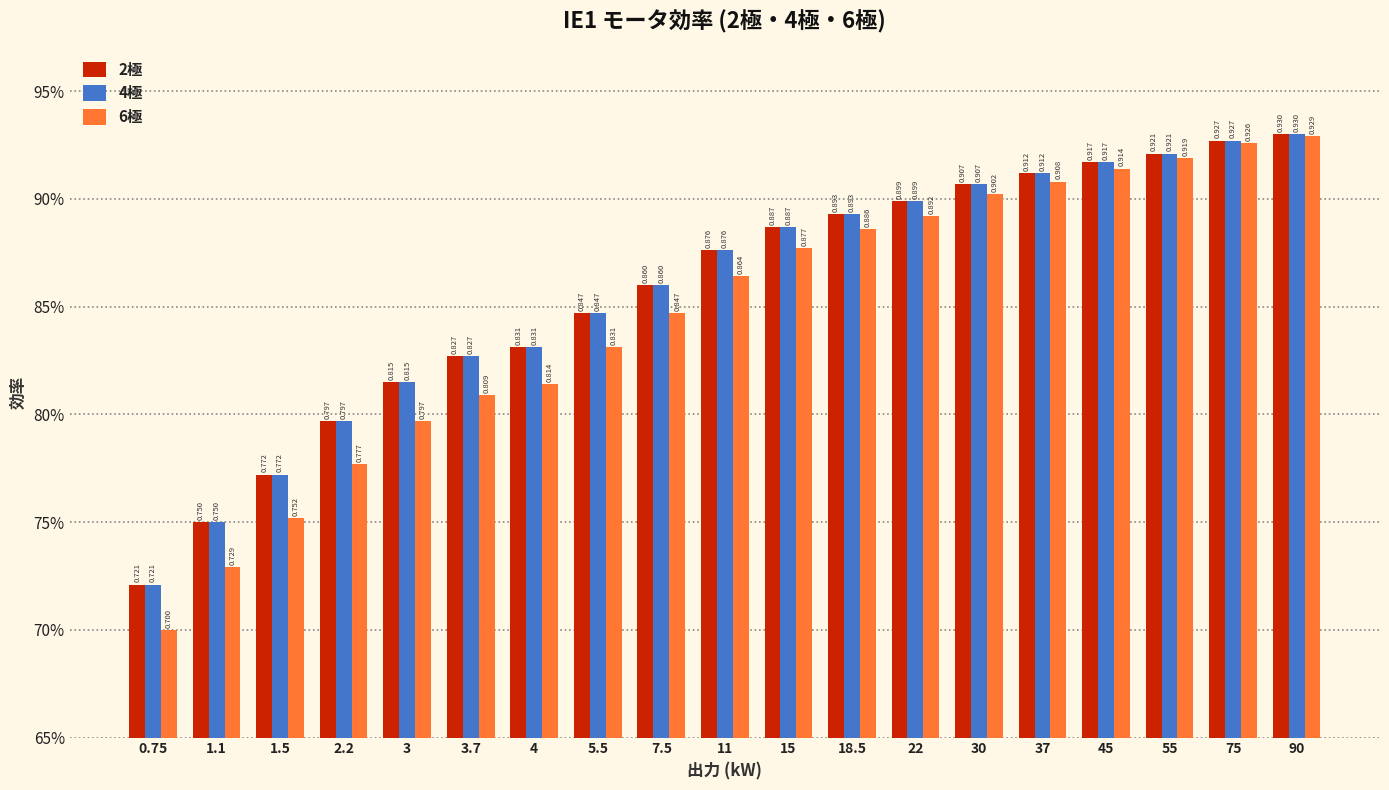

Does the chart contain any negative values?

No